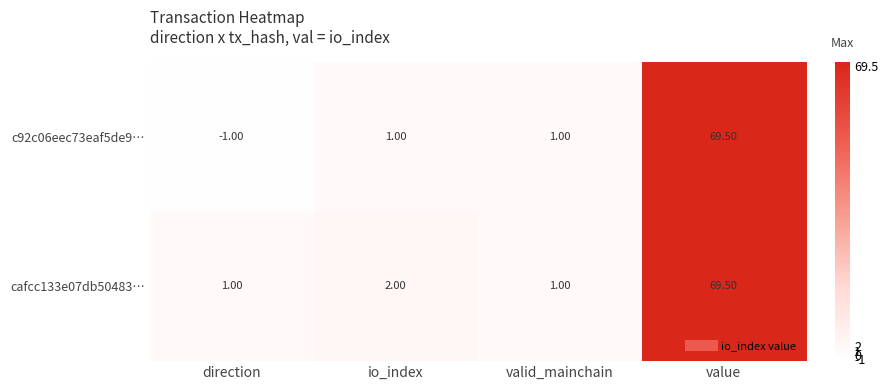

List the series in order of their overall mean, lowest first.

c92c06eec73eaf5de9…, cafcc133e07db50483…